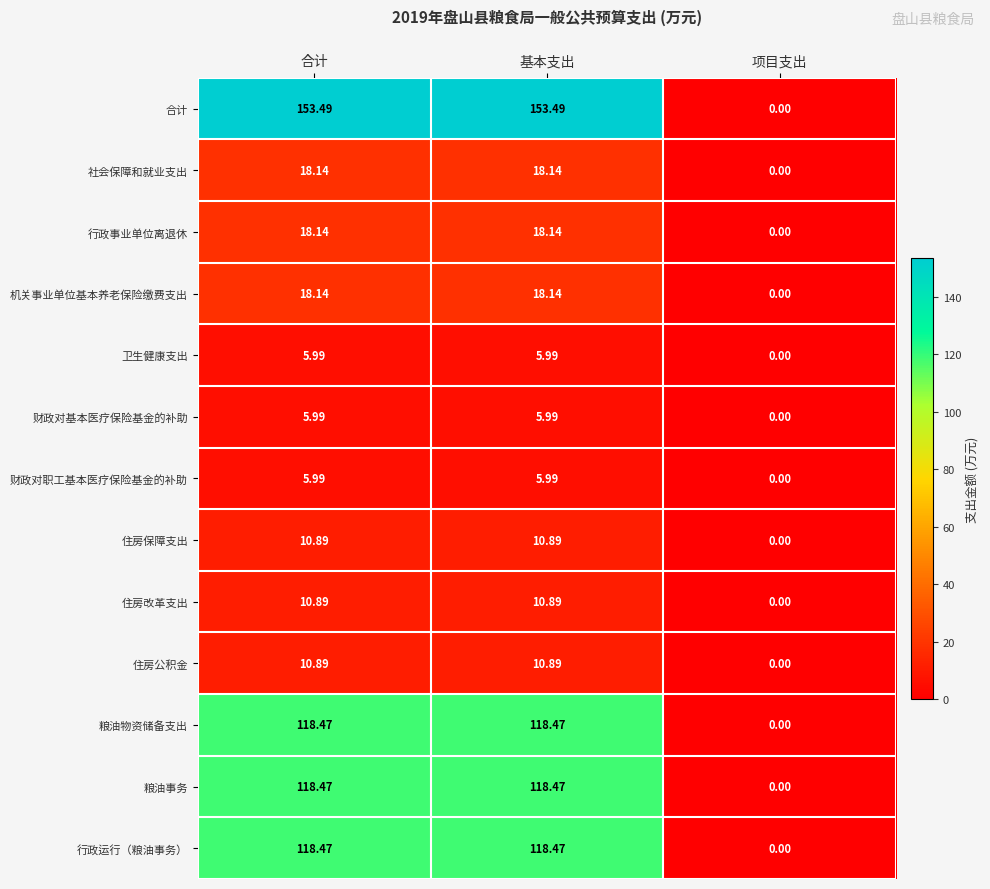

Which series has the largest total across all categories?

合计